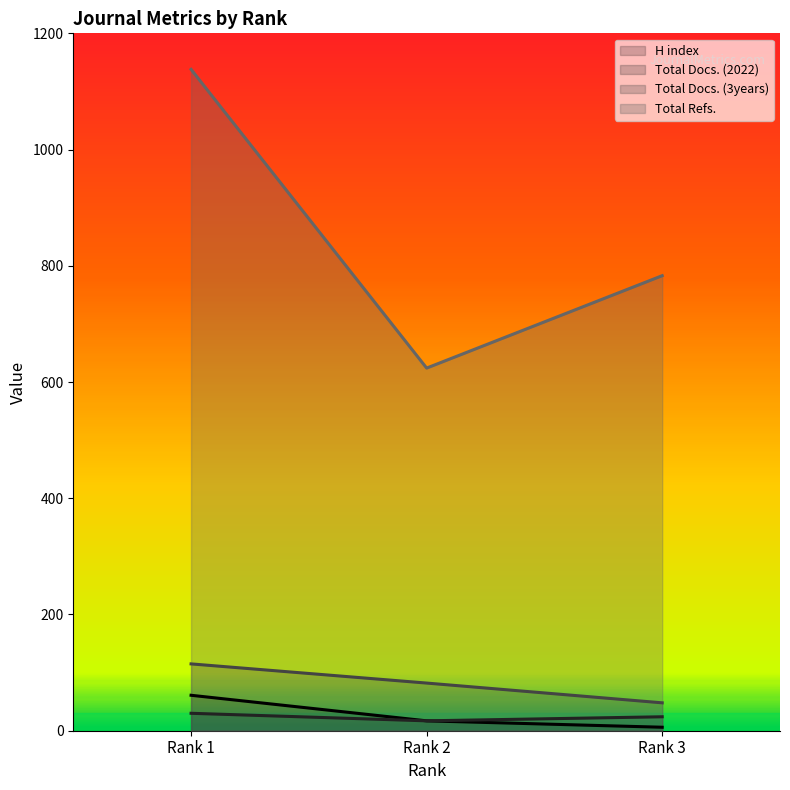

Reading right to left, extract all data points from this chart.

H index: 6	17	61
Total Docs. (2022): 24	17	30
Total Docs. (3years): 48	82	115
Total Refs.: 783	624	1138